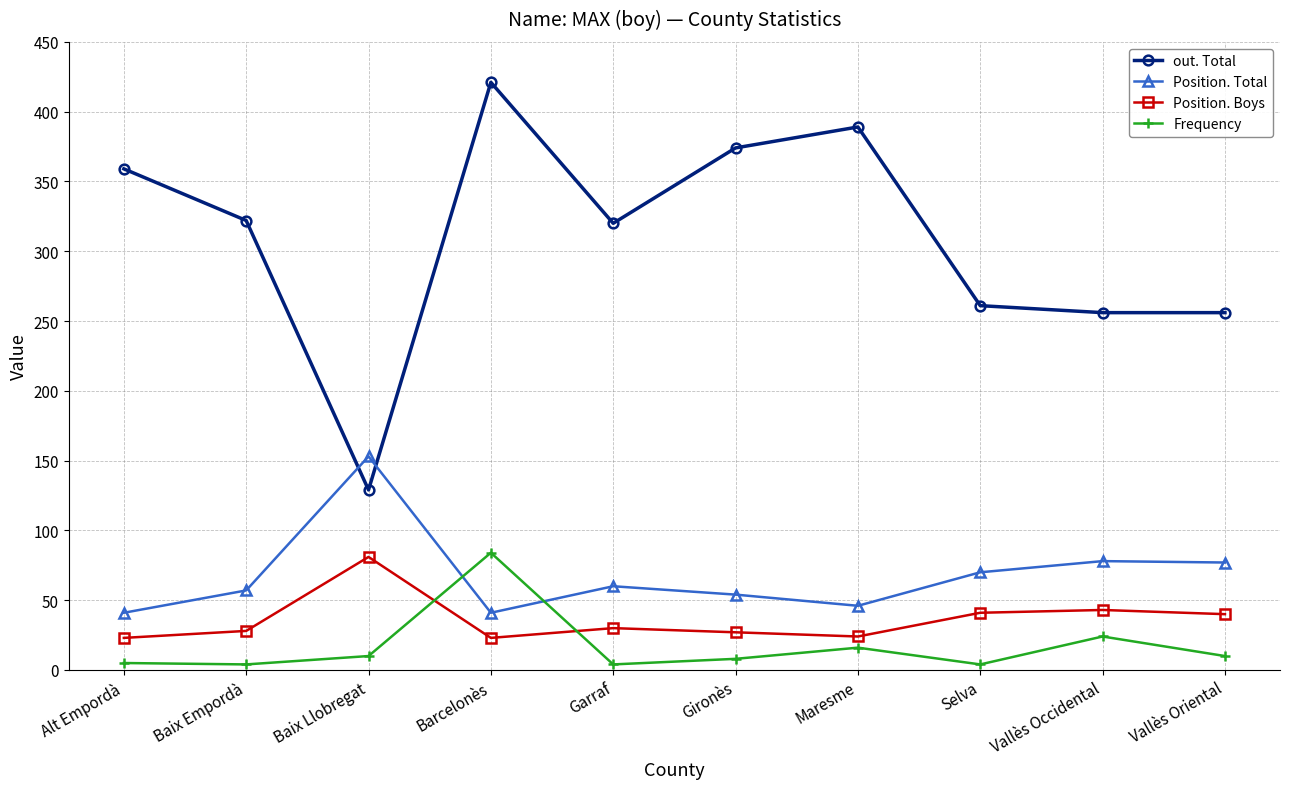

Which category has the highest value across all series?

Barcelonès